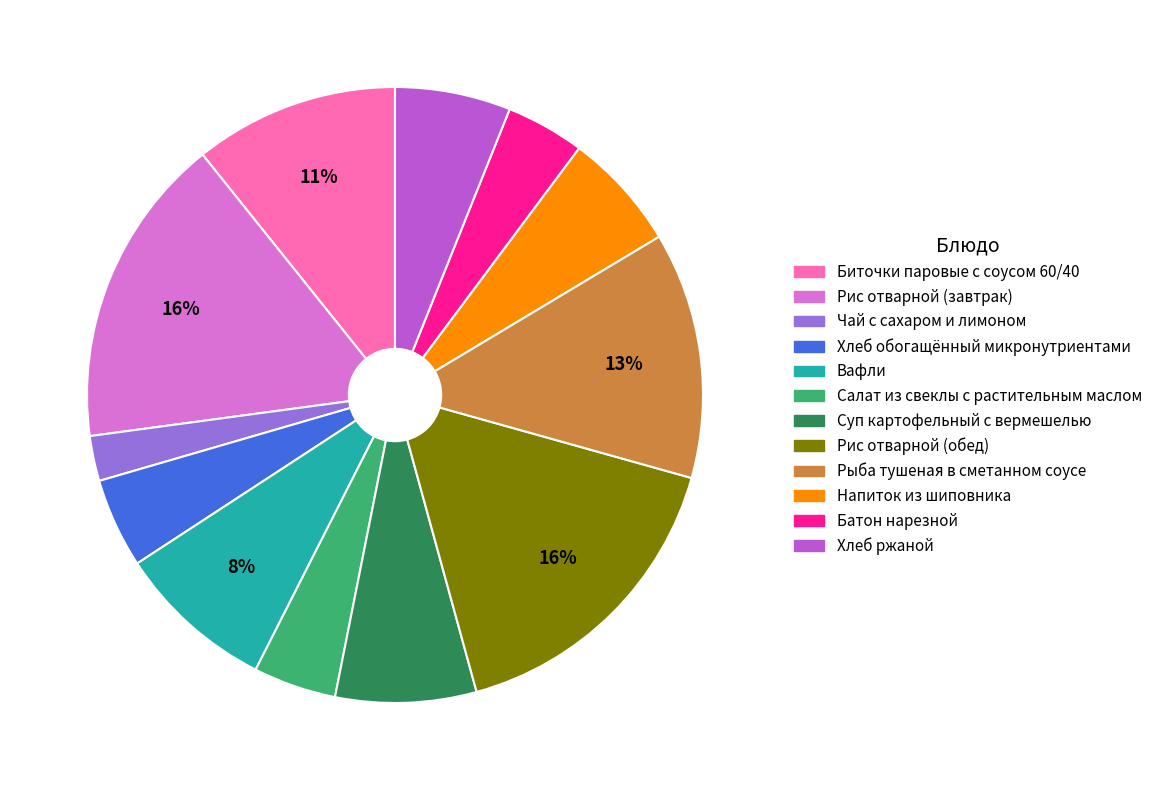

To the nearest percent, what is the average slice percentage?

8%